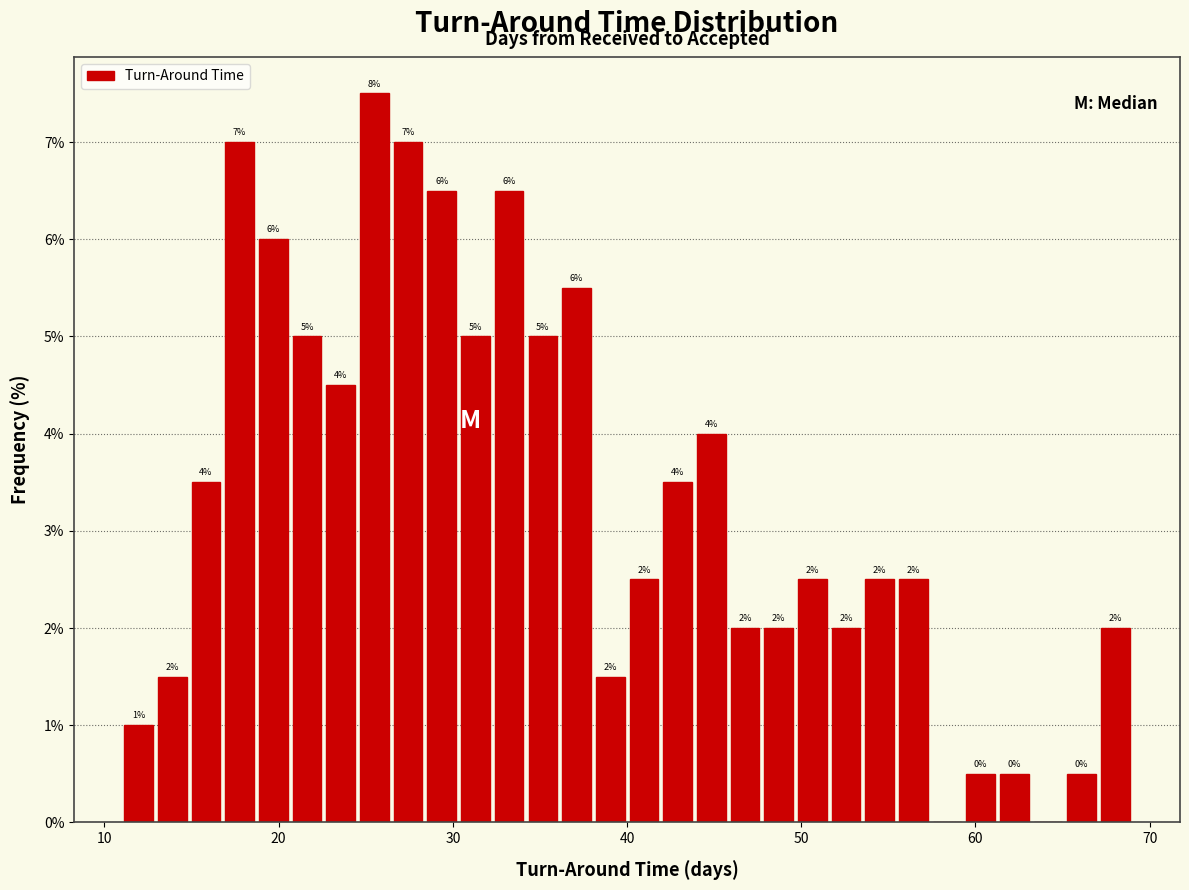

Read against the x-axis, roughly where is the centre of the tallest bar?

26